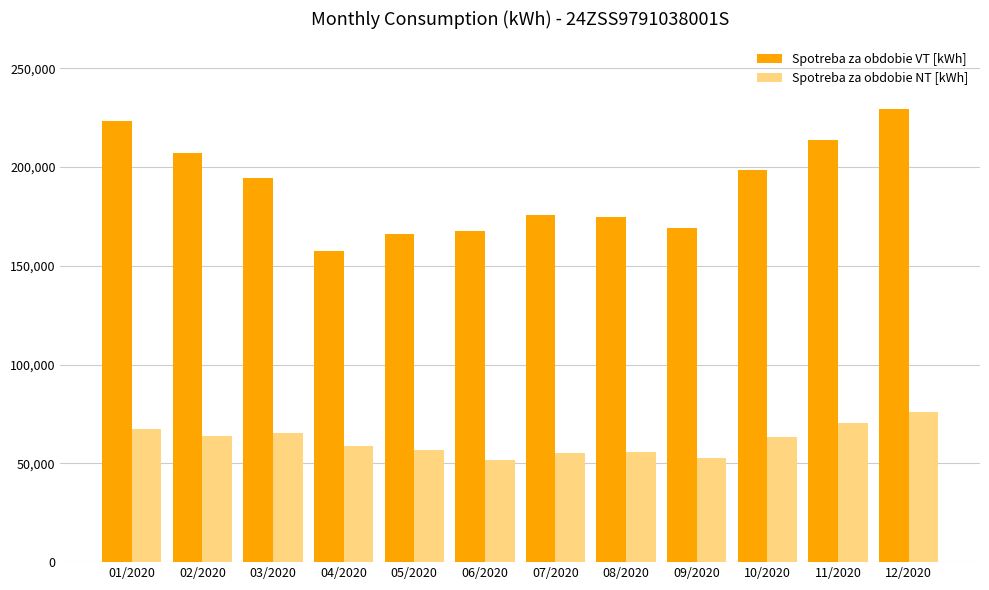

What is the spread (max minus min) of values at 04/2020?

98425